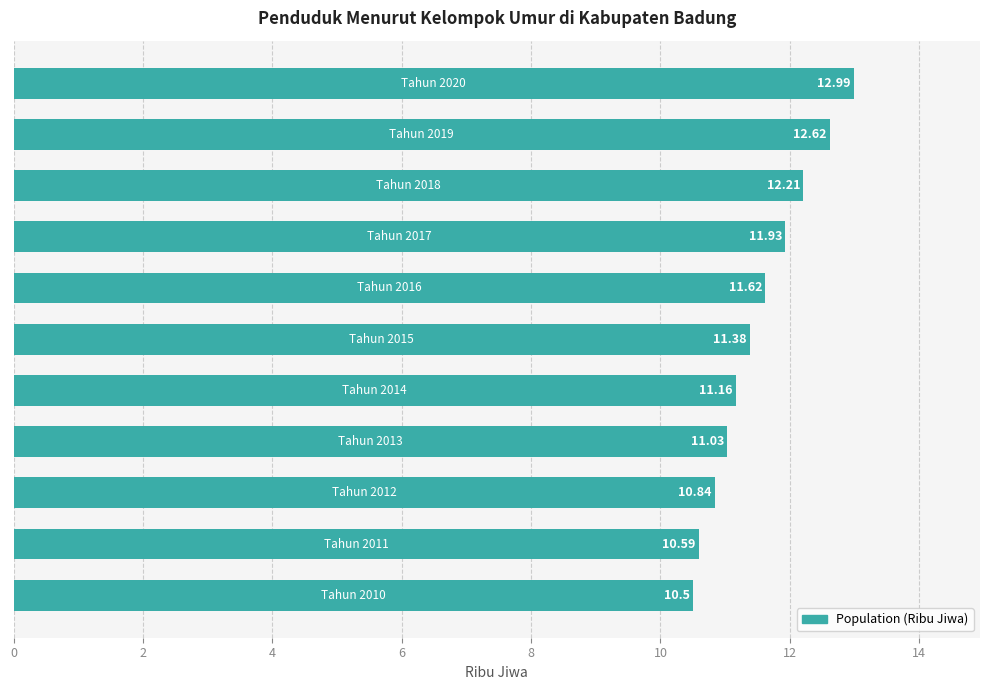

What is the difference between the maximum and minimum values?

2.5